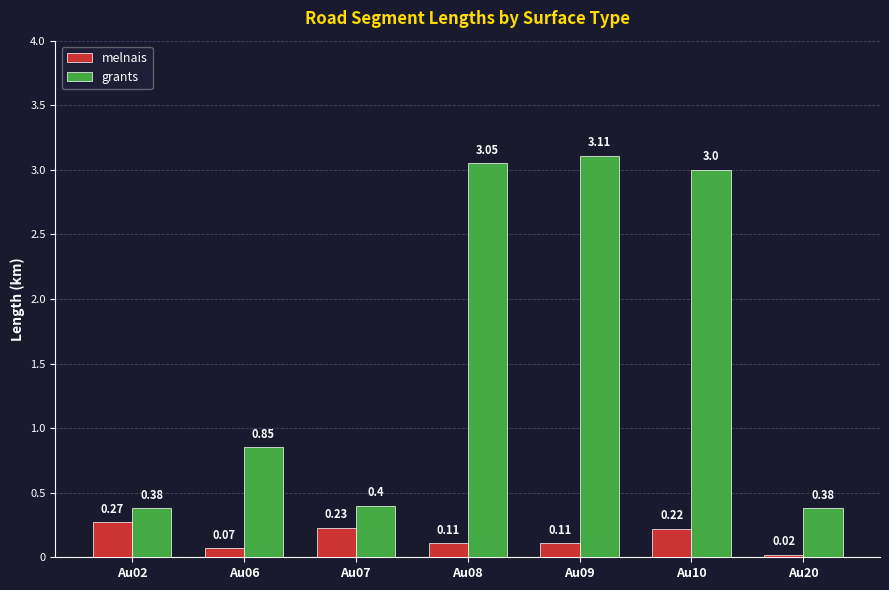

How many data points does each series have?

7